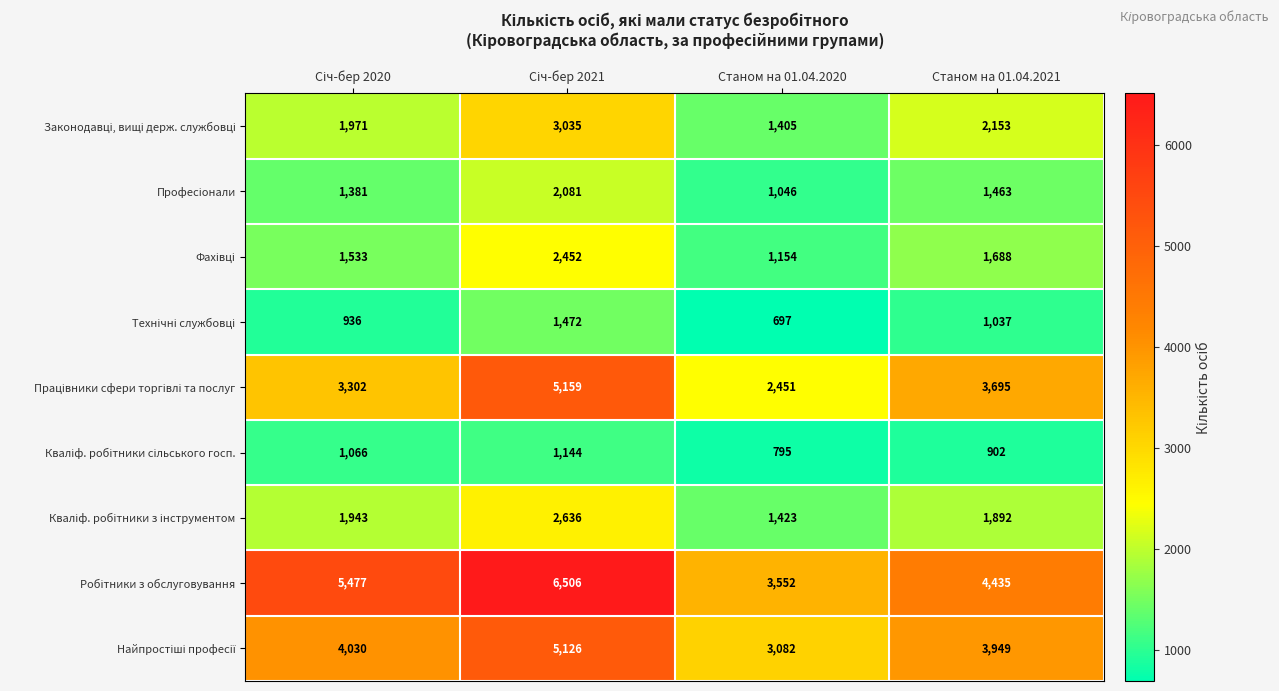

What is the spread (max minus min) of values at Станом на 01.04.2020?

2855